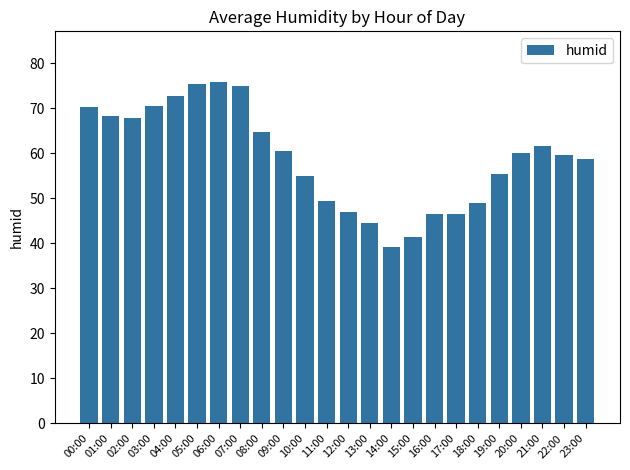

How many data points does each series have?

24